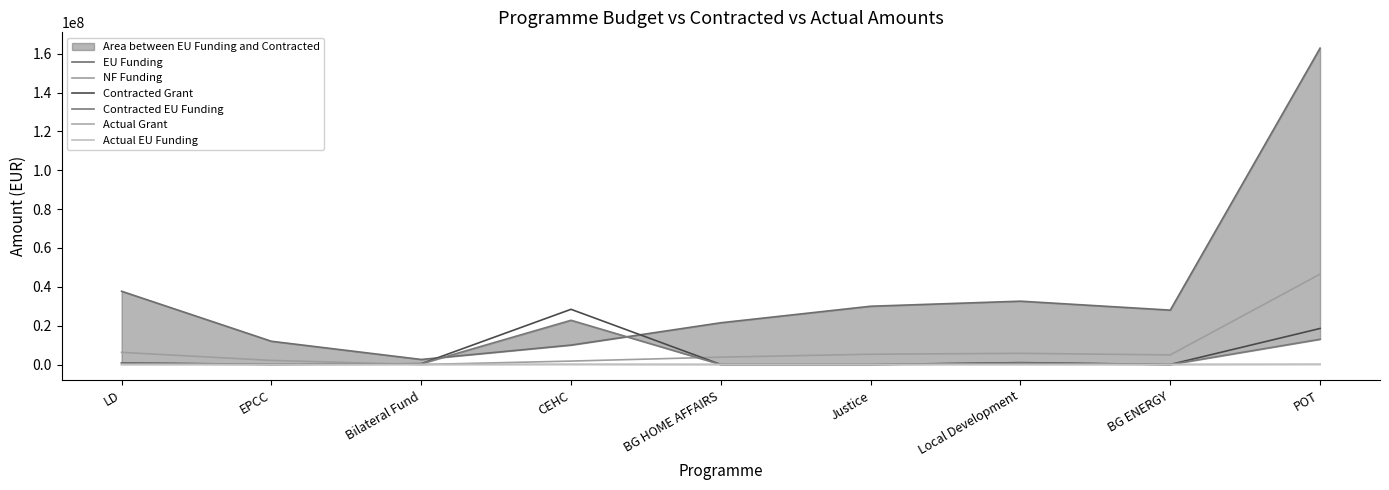

Count the number of data series in this chart.

6